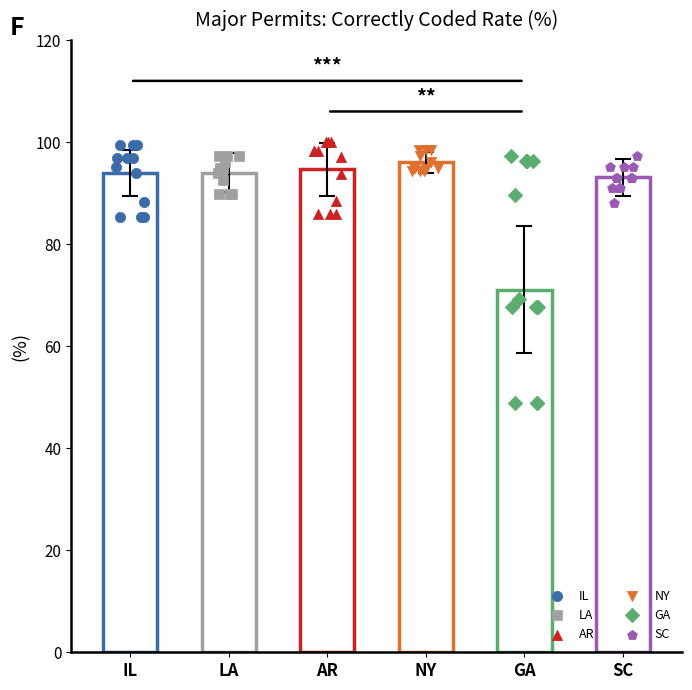

Which series reaches the minimum Y coordinate?

GA